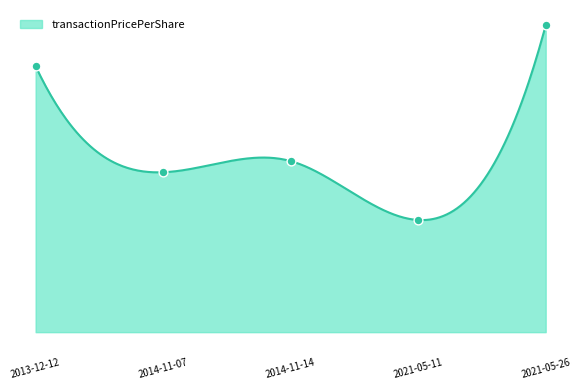

What is the ratio of the value at 2013-12-12 to the value at 2014-11-07?

1.7